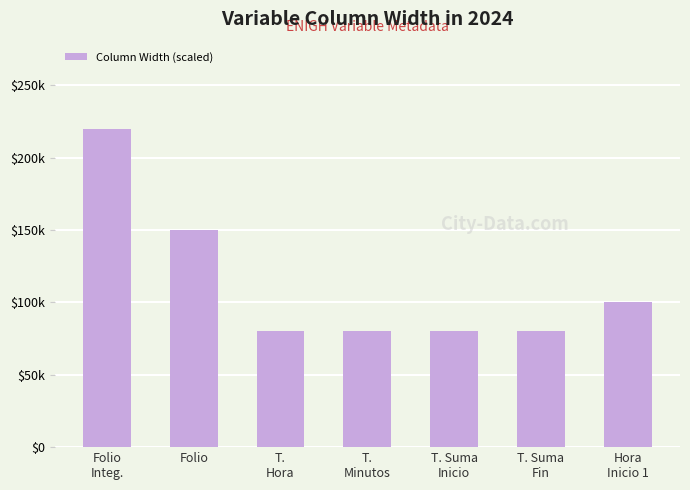

What is the smallest value displayed?

80000